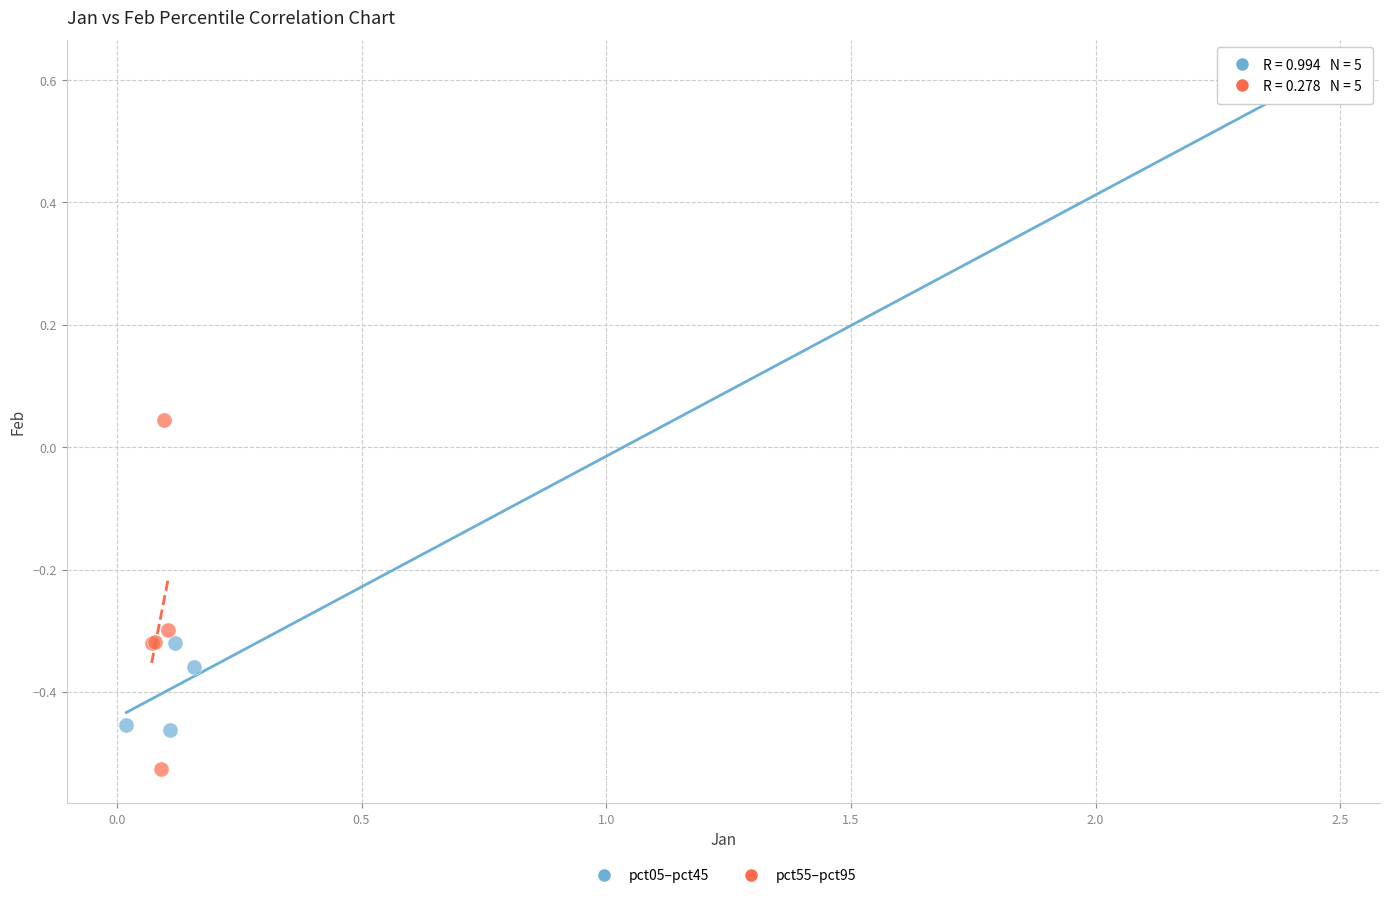

Which series reaches the minimum Y coordinate?

pct55–pct95